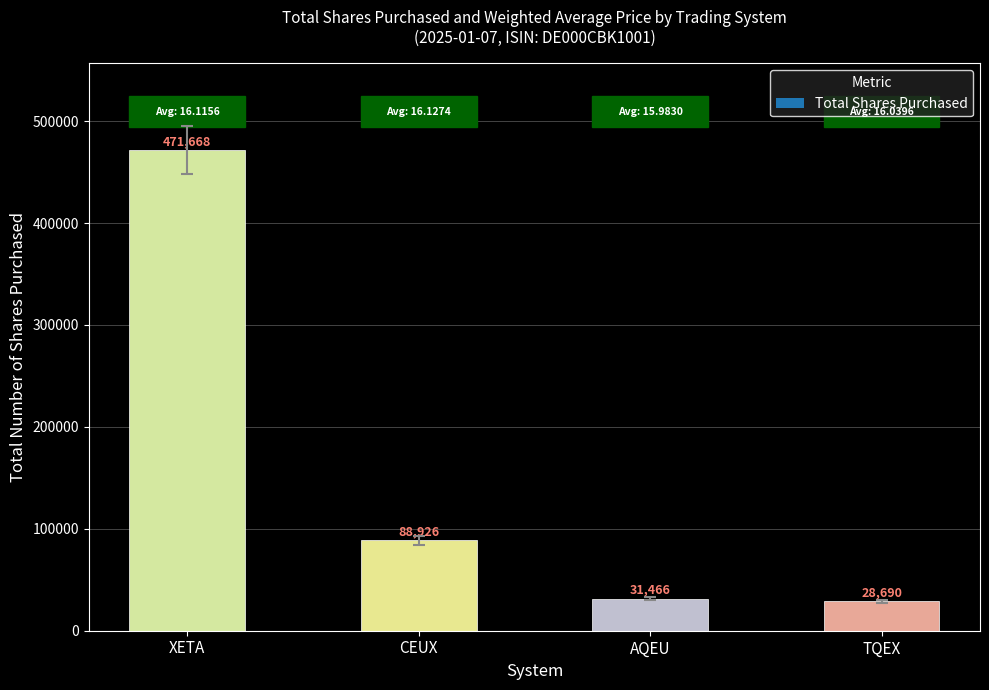

Between CEUX and XETA, which is larger?

XETA